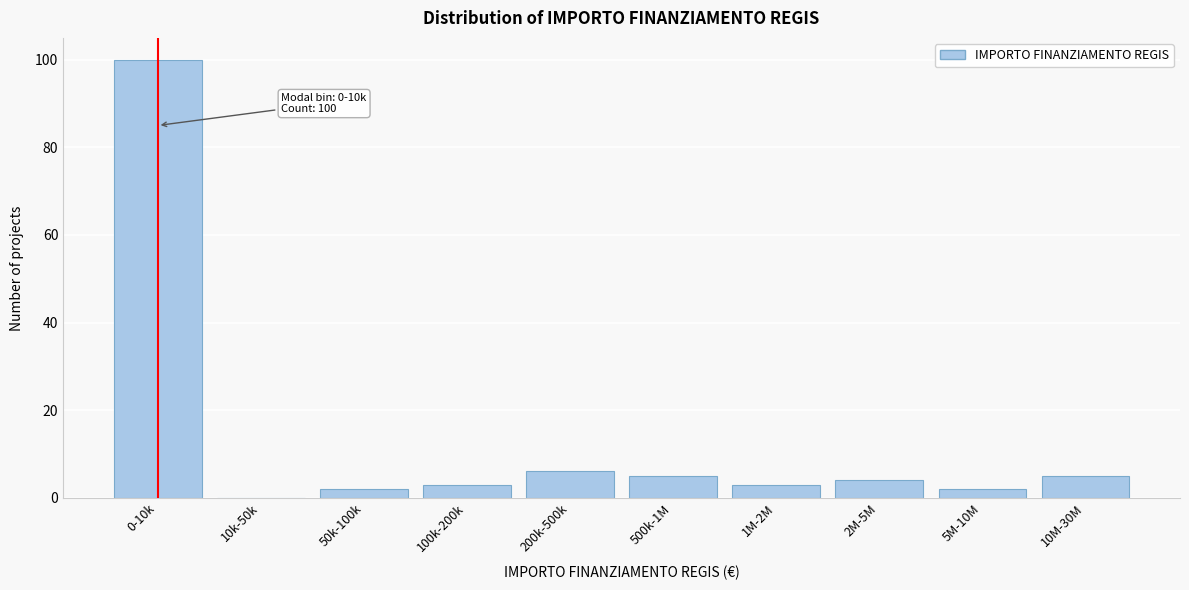

Reading left to right, list all the values displayed in this chart.

0-10k=100	10k-50k=0	50k-100k=2	100k-200k=3	200k-500k=6	500k-1M=5	1M-2M=3	2M-5M=4	5M-10M=2	10M-30M=5